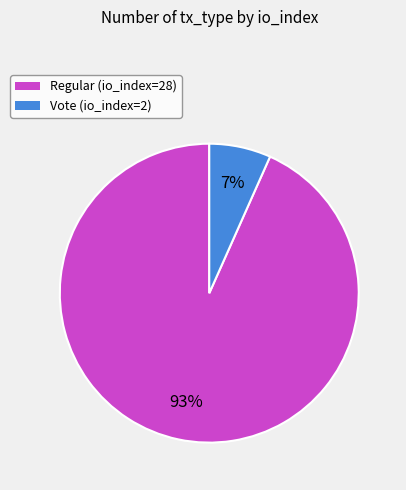

Which category accounts for the majority?

Regular (io_index=28)